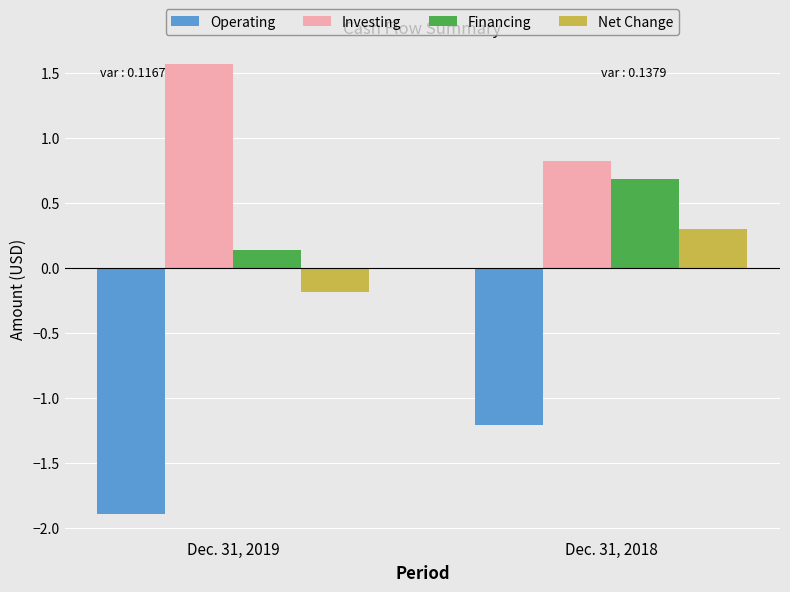

What is the difference between the Investing values at Dec. 31, 2018 and Dec. 31, 2019?

0.7